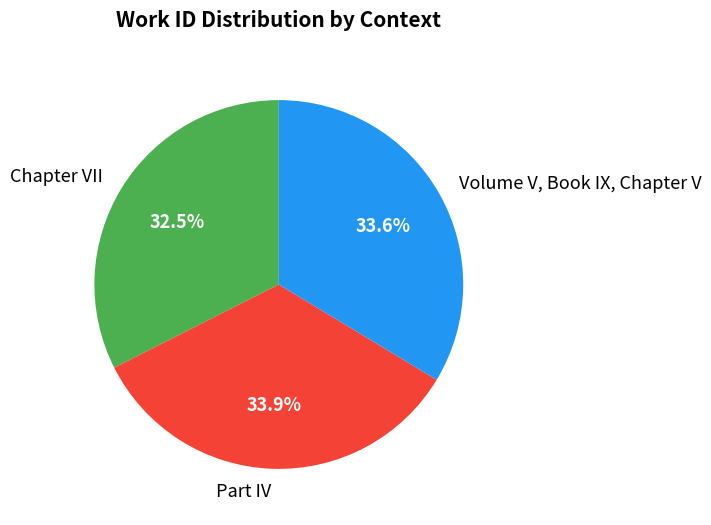

Which slice is the smallest?

Chapter VII